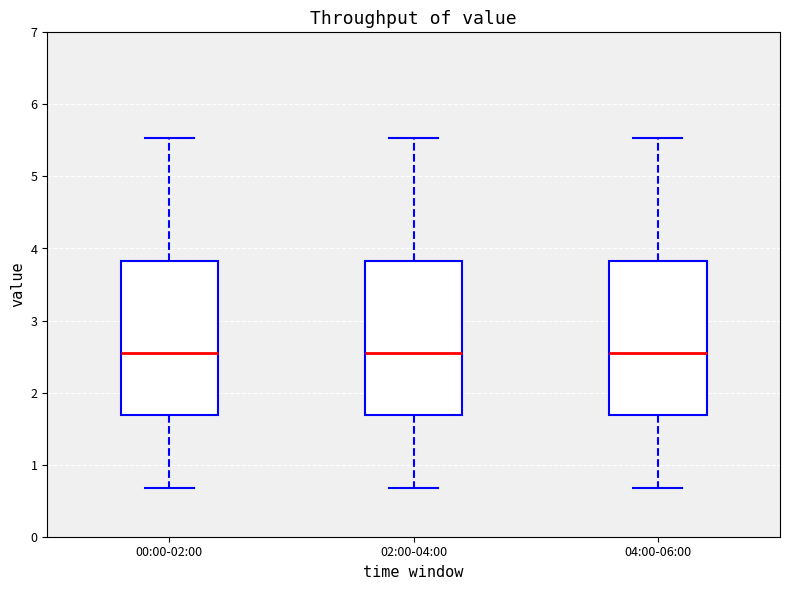

Reading left to right, read every box against the y-axis: the position of its median line, the range the box covers, and the ends of its whiskers. The values are not printed on the chart, so give them approximately, as read against the axis.

00:00-02:00: median 2.6, box 1.7 to 3.8, whiskers 0.7 to 5.5
02:00-04:00: median 2.6, box 1.7 to 3.8, whiskers 0.7 to 5.5
04:00-06:00: median 2.6, box 1.7 to 3.8, whiskers 0.7 to 5.5